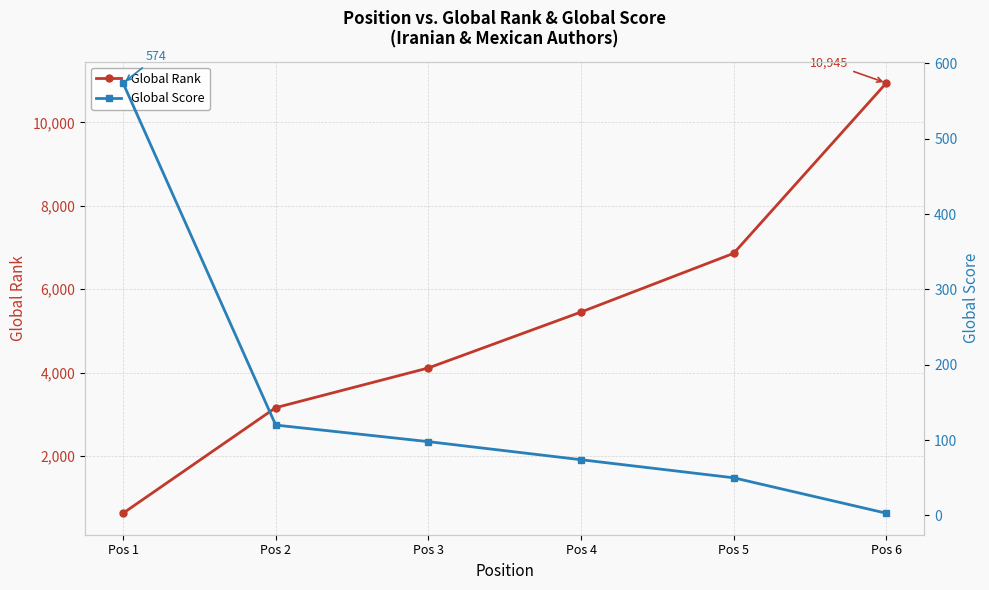

What is the maximum value for Global Rank?

10945